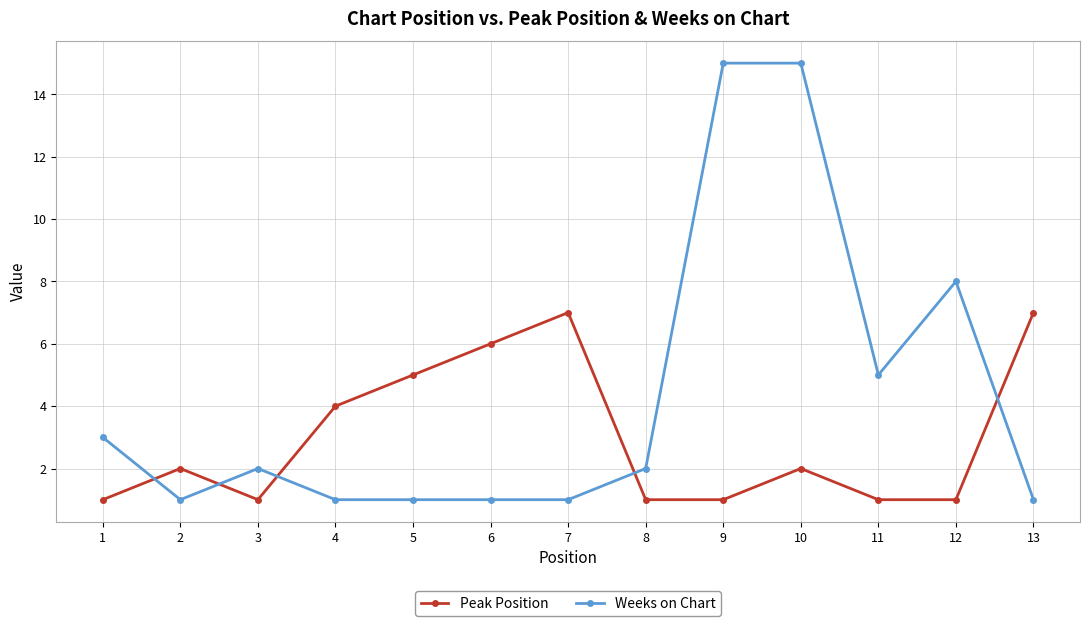

At which category is the sum across all series the highest?

10